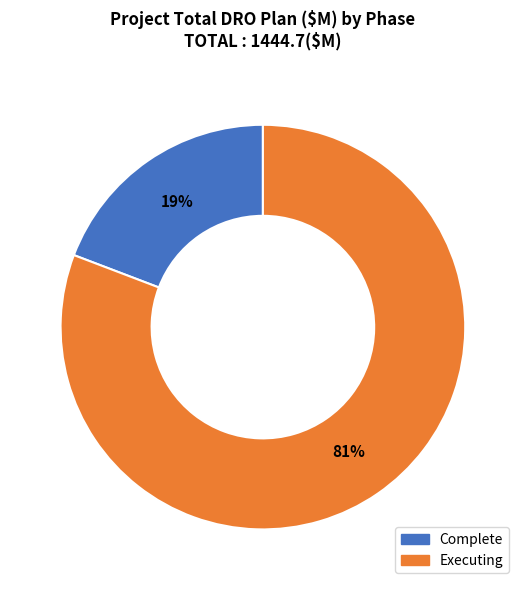

What is the majority slice?

Executing